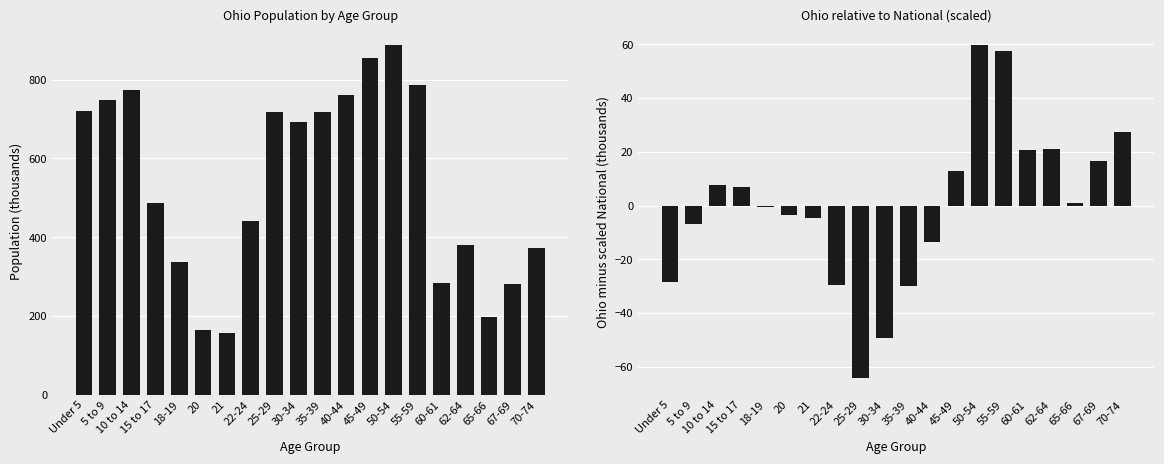

What is the label of the 6th bar from the left?

20